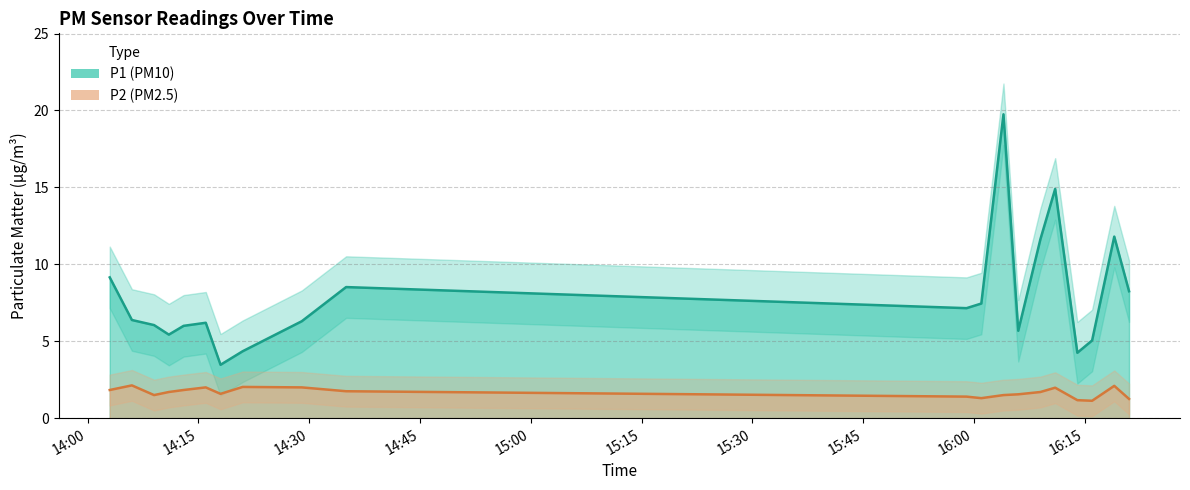

True or false: P1 line has more than 0 points higher than both neighbors.

True